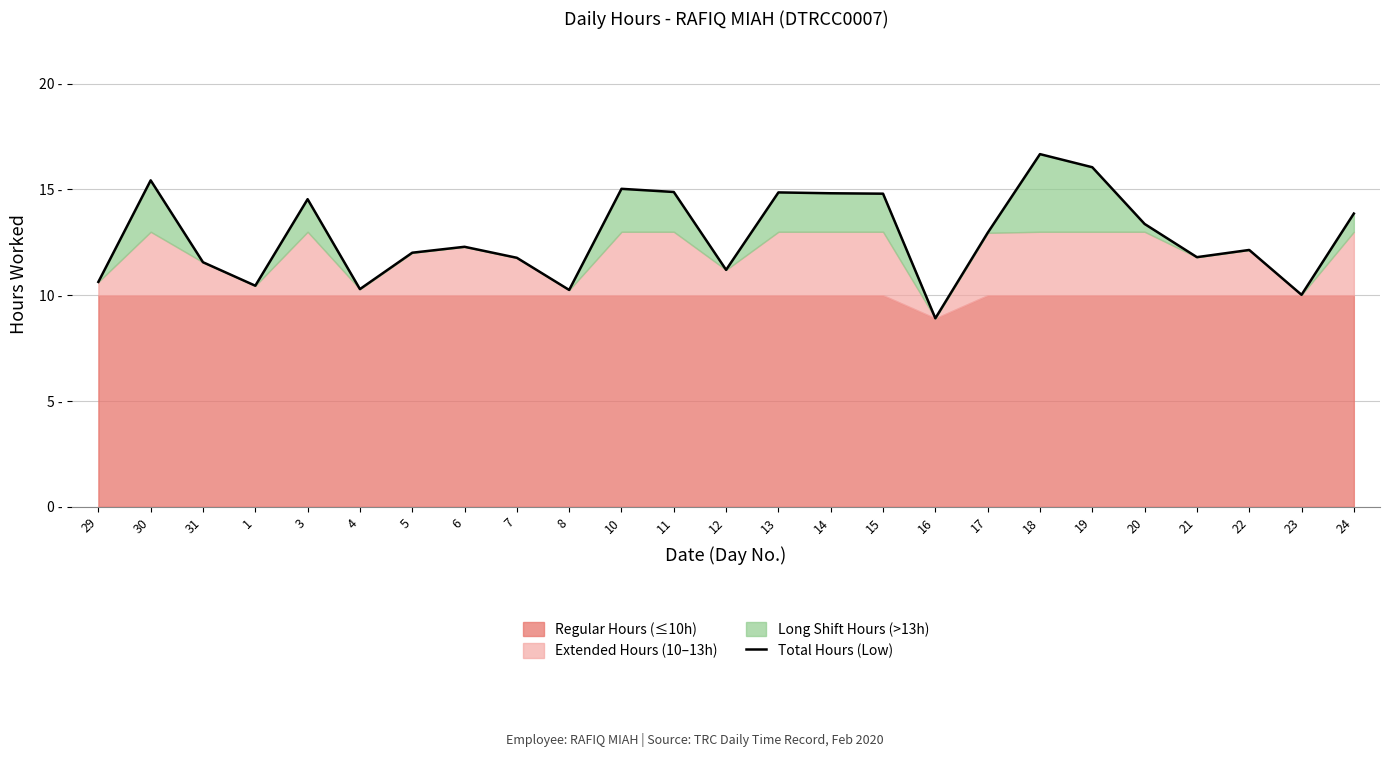

True or false: the data shows 15.3 at 23.

False